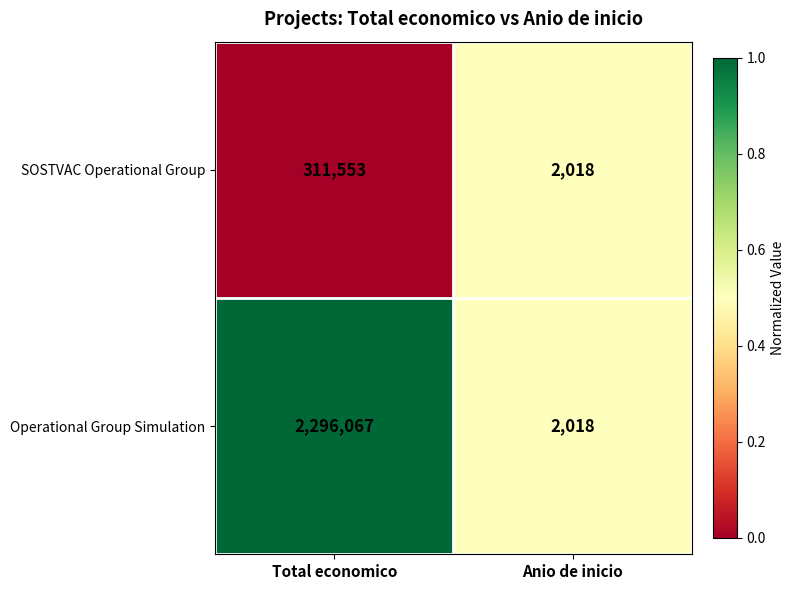

Which series changed the most between Total economico and Anio de inicio?

Operational Group Simulation